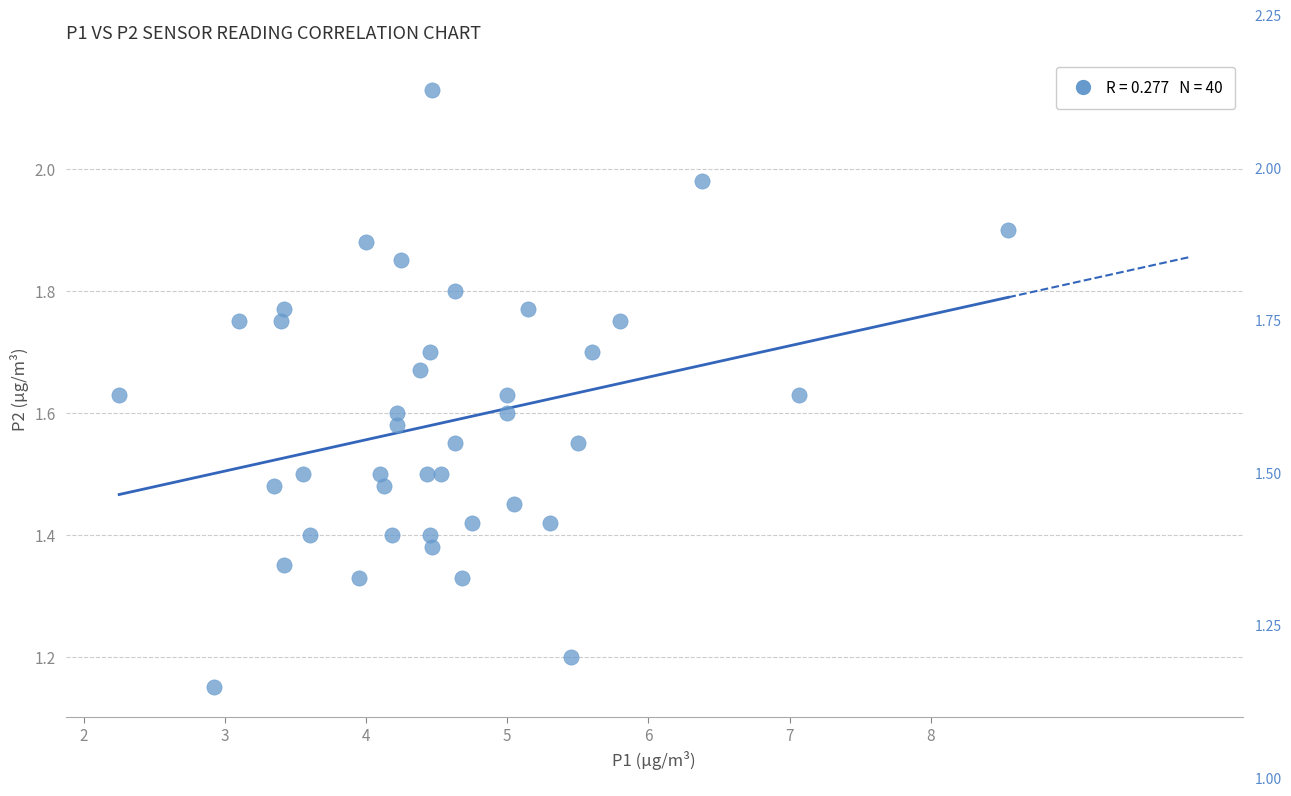

What is the range of X values (max minus min)?

6.3